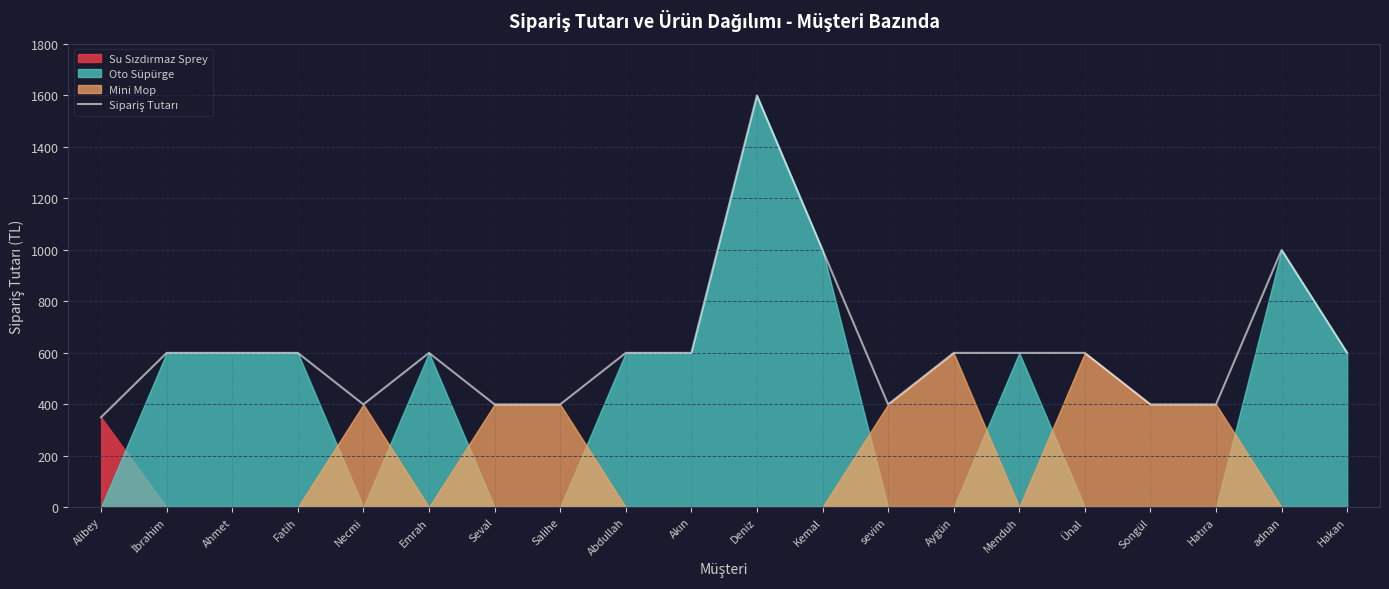

How many values exceed 599?

3